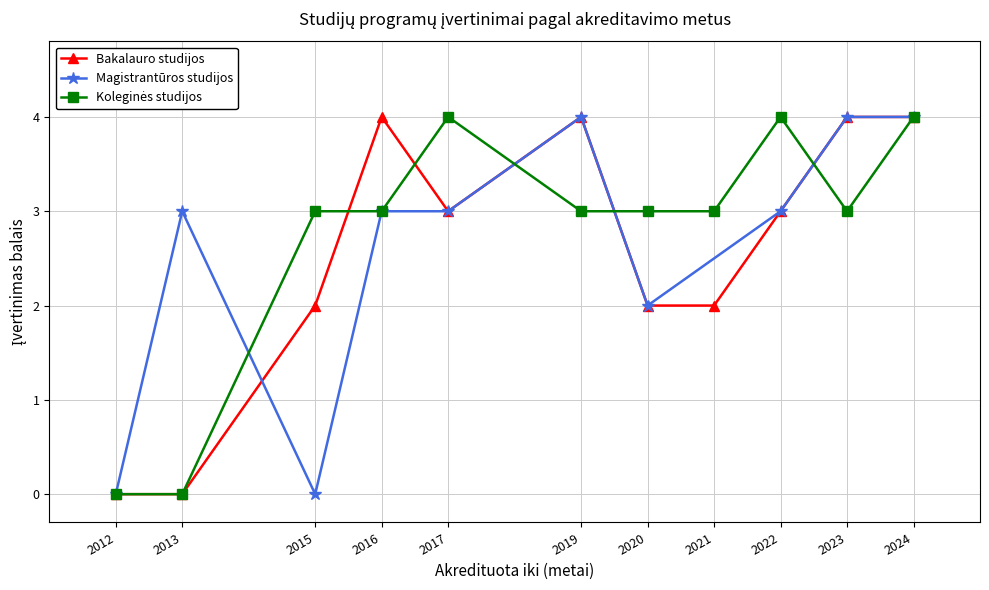

The Bakalauro studijos series shows 6 at 2024. True or false?

False